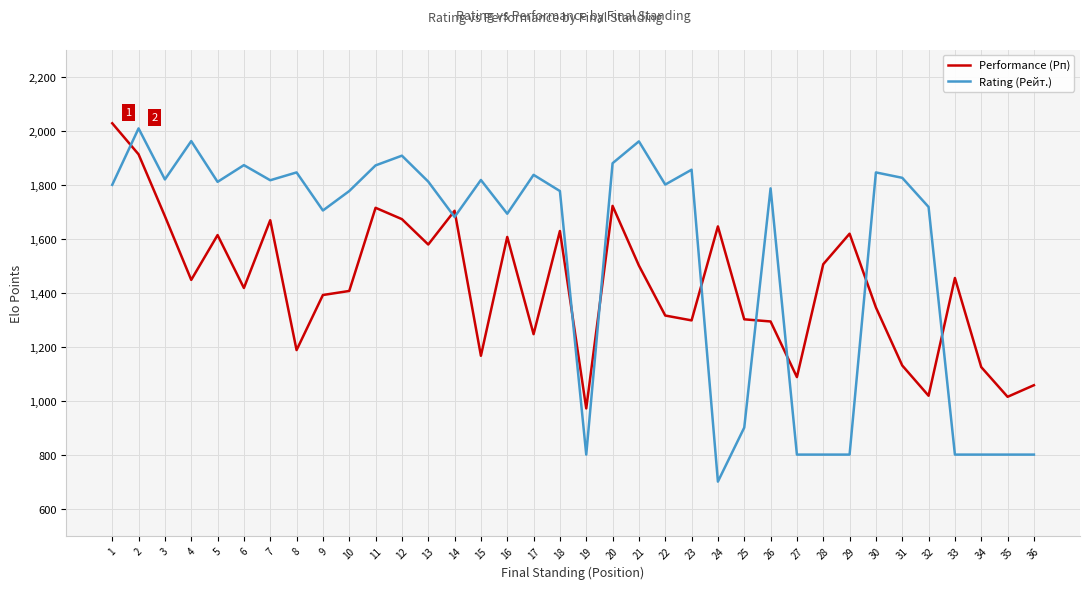

True or false: Performance (Рп) has more than 1 interior local peaks.

True